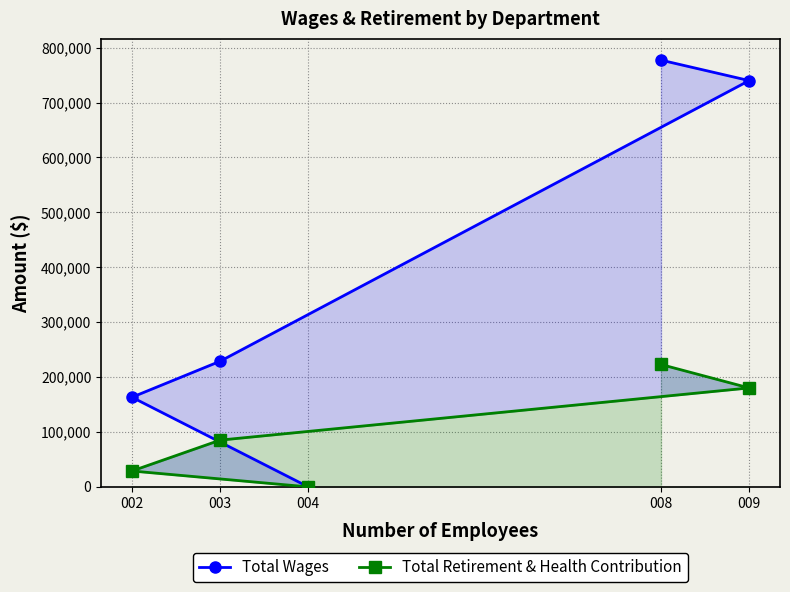

True or false: Total Wages and Total Retirement & Health Contribution cross at least once.

False